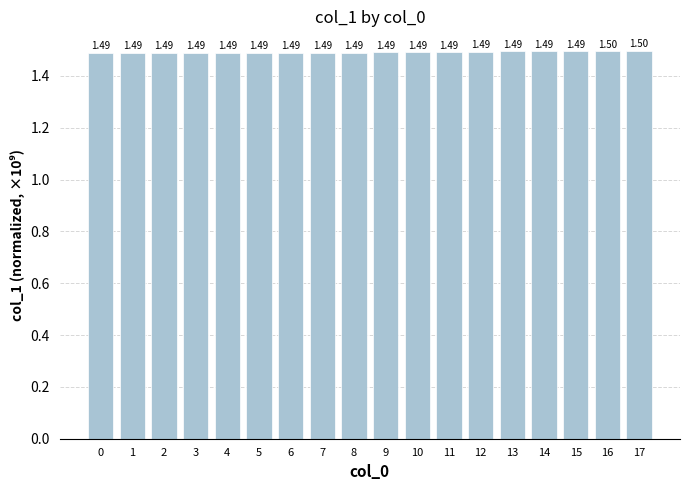

Is it true that the value at 17 is 1.0?

False